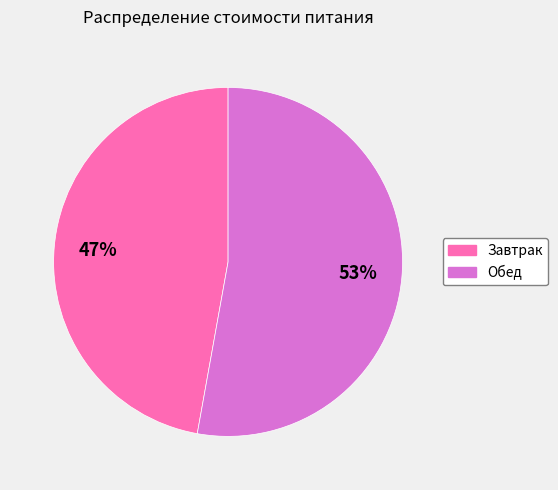

Which category accounts for the majority?

Обед